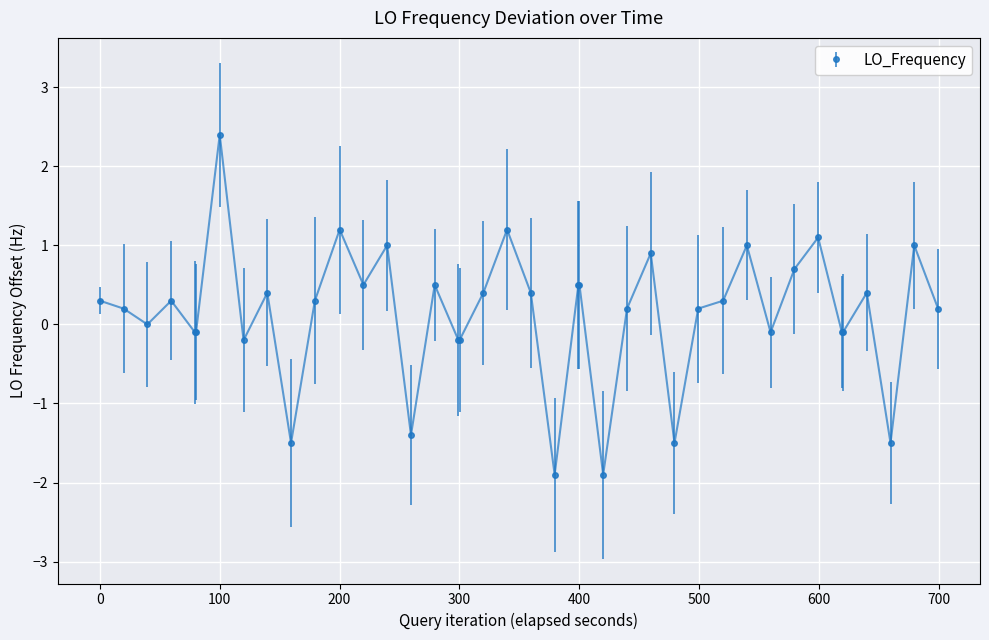

True or false: the data has more than 0 interior local peaks.

True